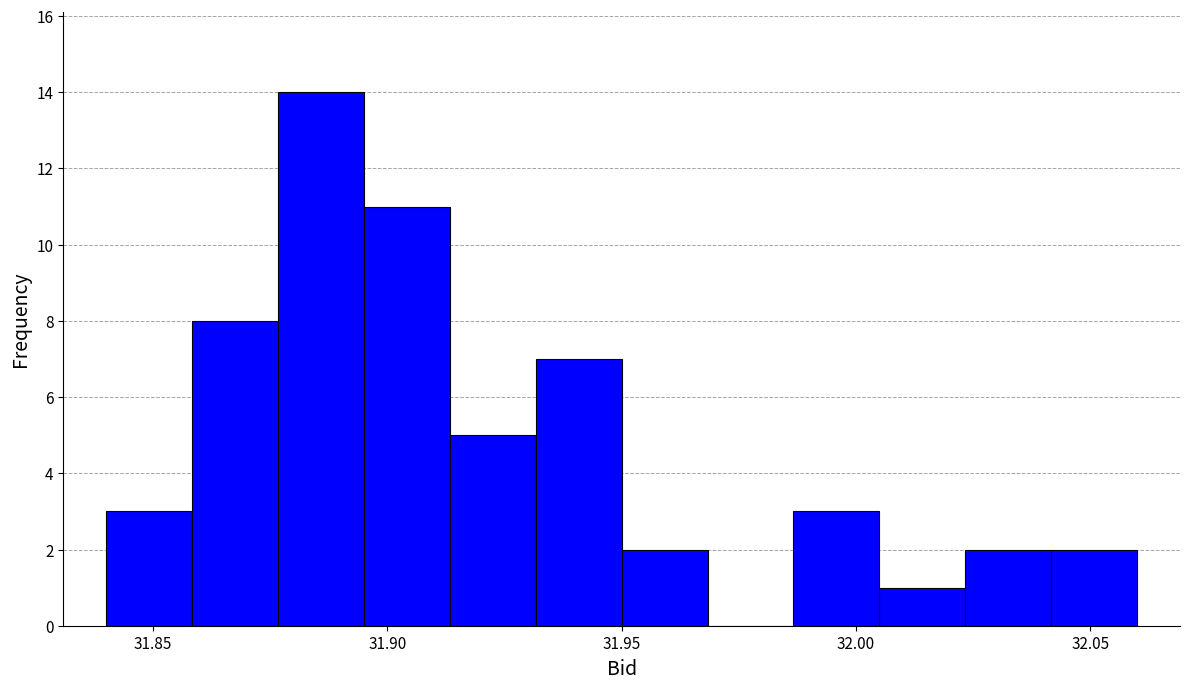

Read against the x-axis, roughly where is the centre of the tallest bar?

31.885